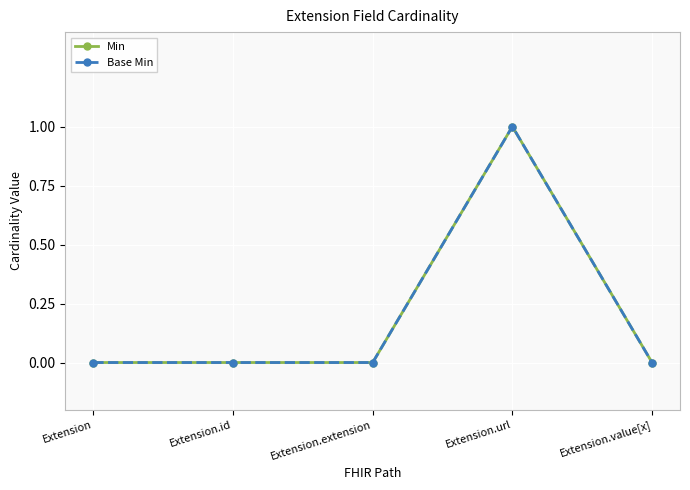

Is this an area chart (filled region under the line)?

No